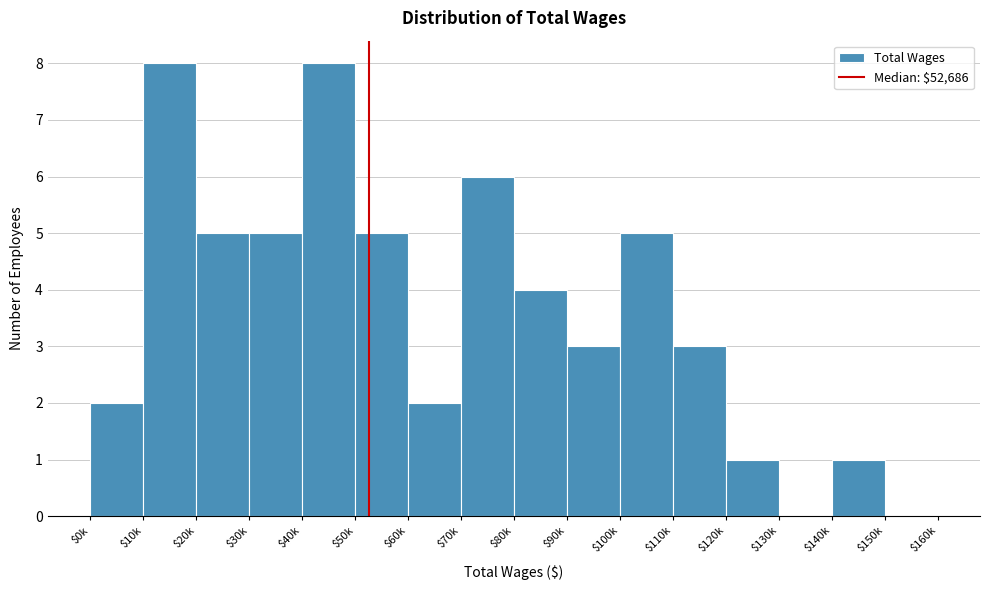

Is it true that the value at $10k is 3?

False